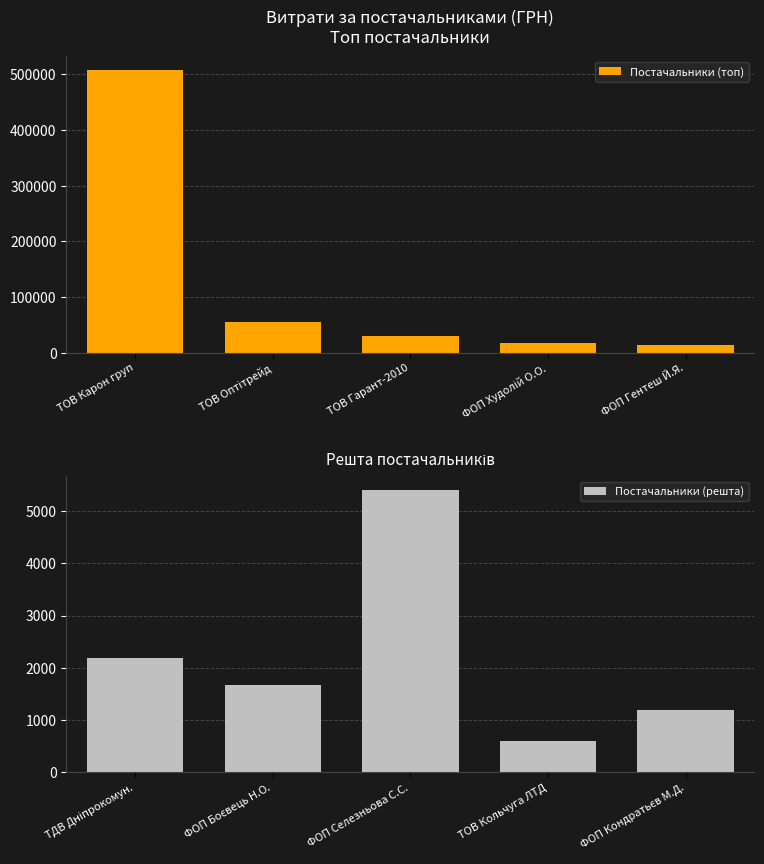

What is the difference between the maximum and second lowest values in the Постачальники (топ) series?

490063.3